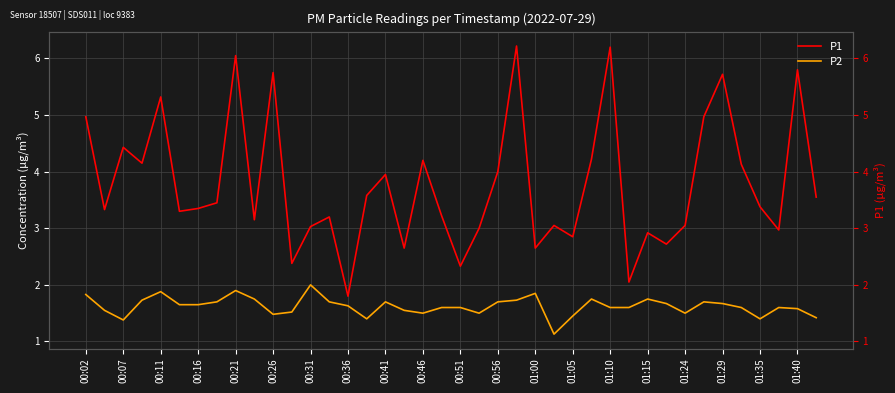

What is the minimum value shown in the chart?

1.1